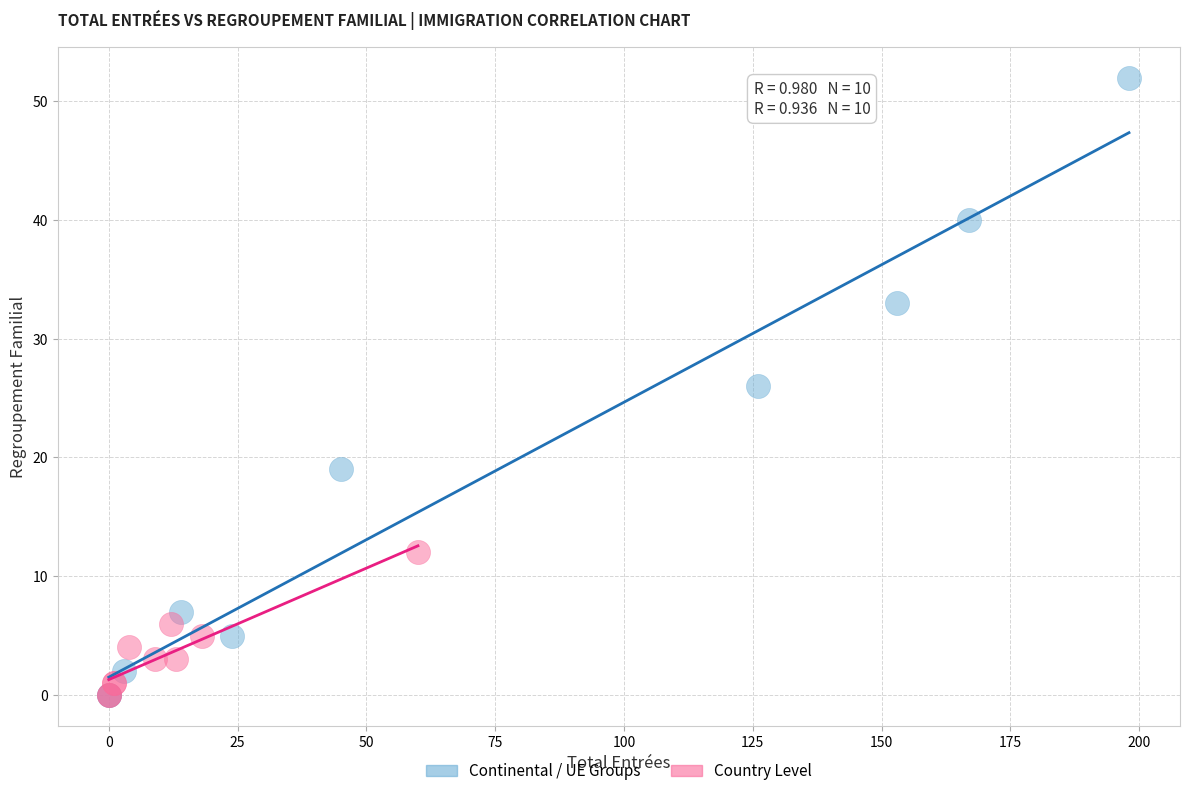

Which series has the widest spread of Y values?

Continental / UE Groups